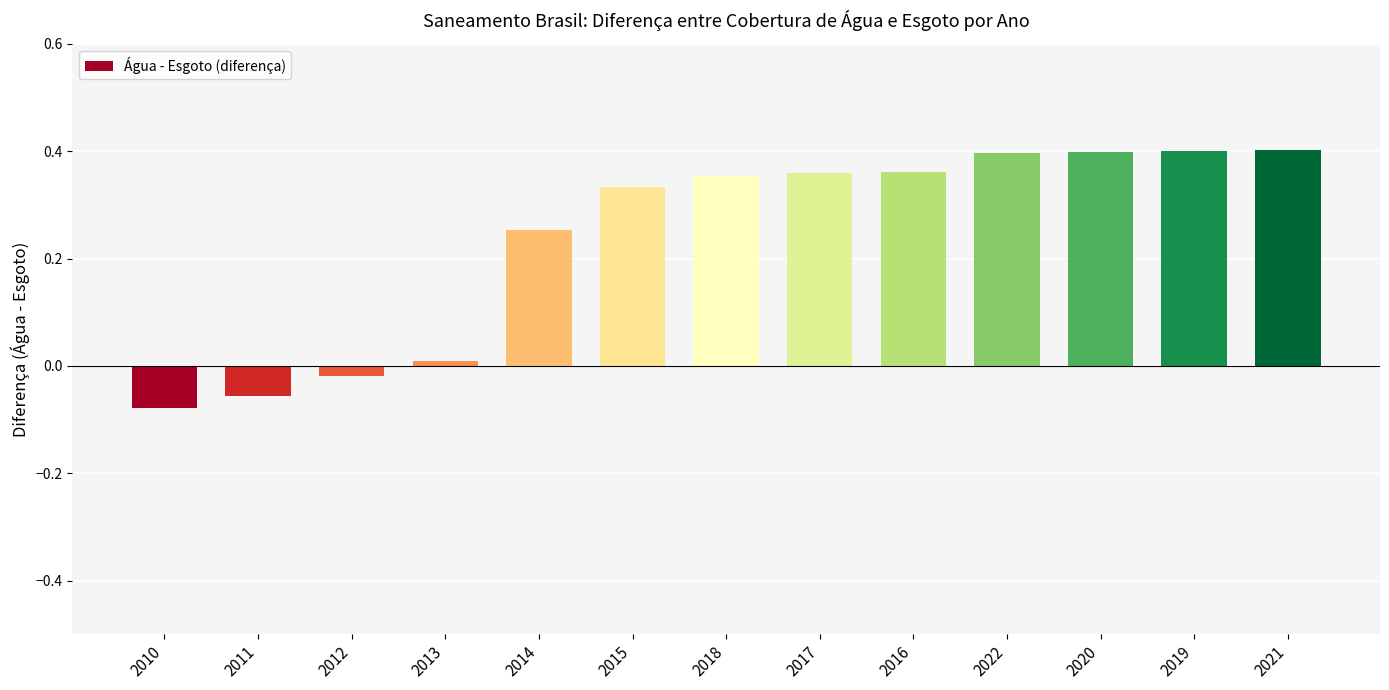

Which category has the lowest value across all series?

2010